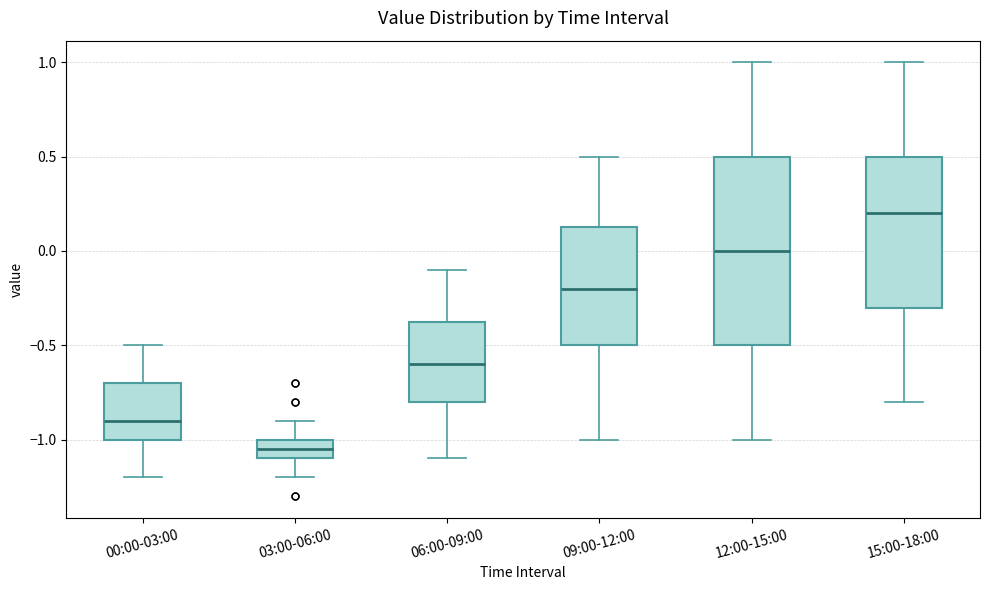

Comparing the boxes themselves (not the whiskers), which one is the tallest?

12:00-15:00